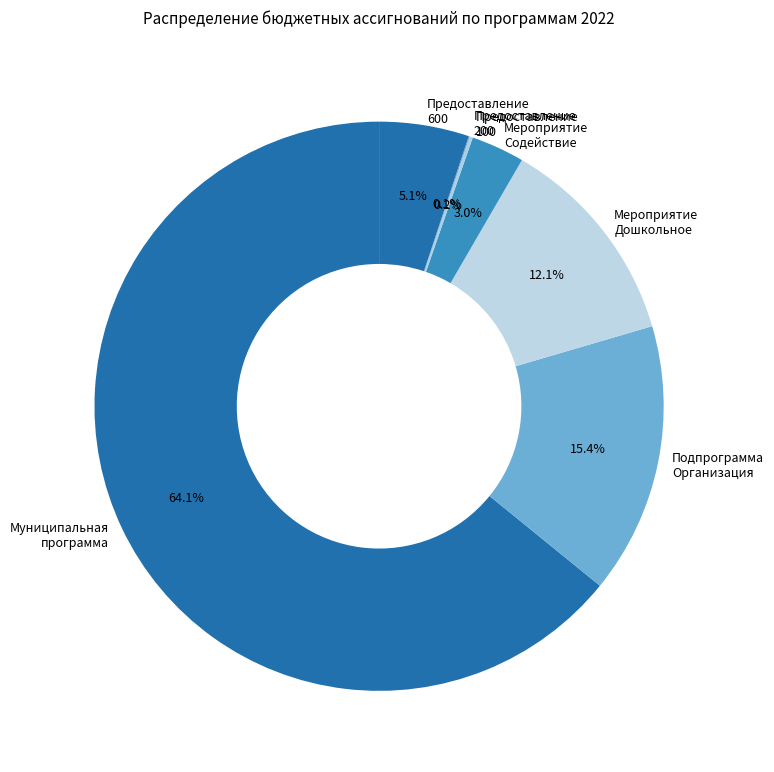

Do Муниципальная программа and Подпрограмма Организация together represent more than half of the pie?

Yes